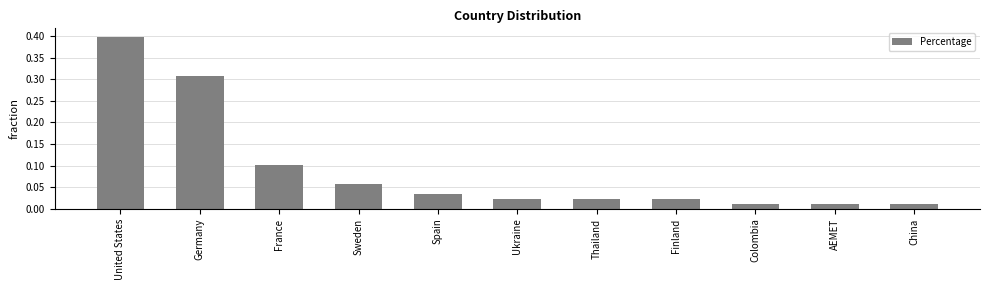

What is the sum of all values?

1.0